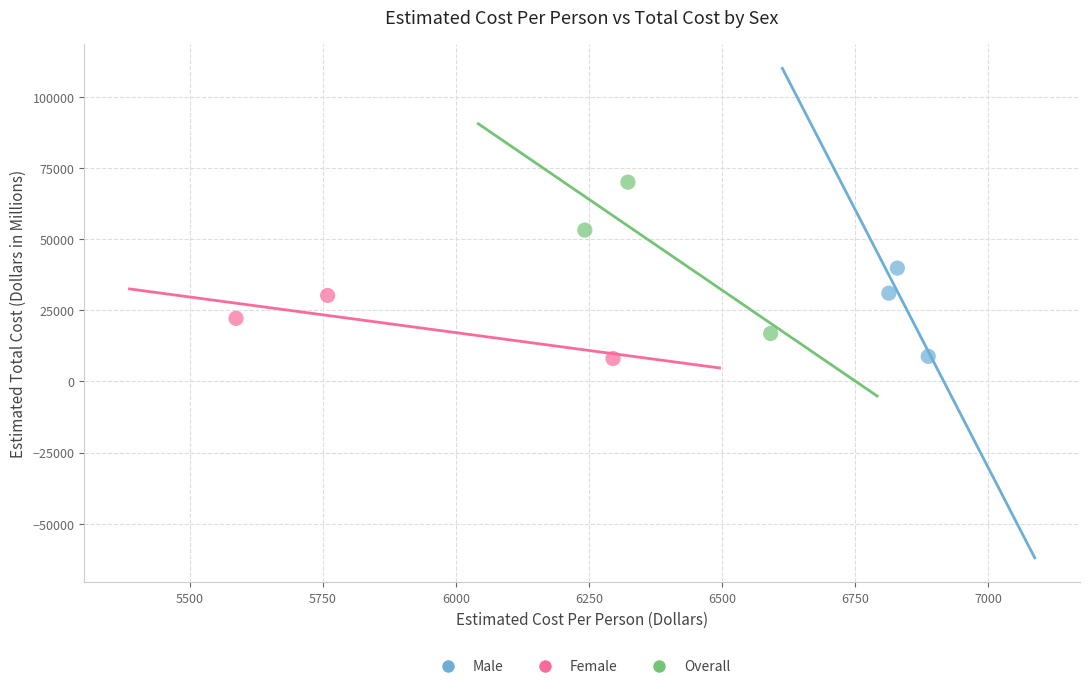

Which series has the widest spread of Y values?

Overall